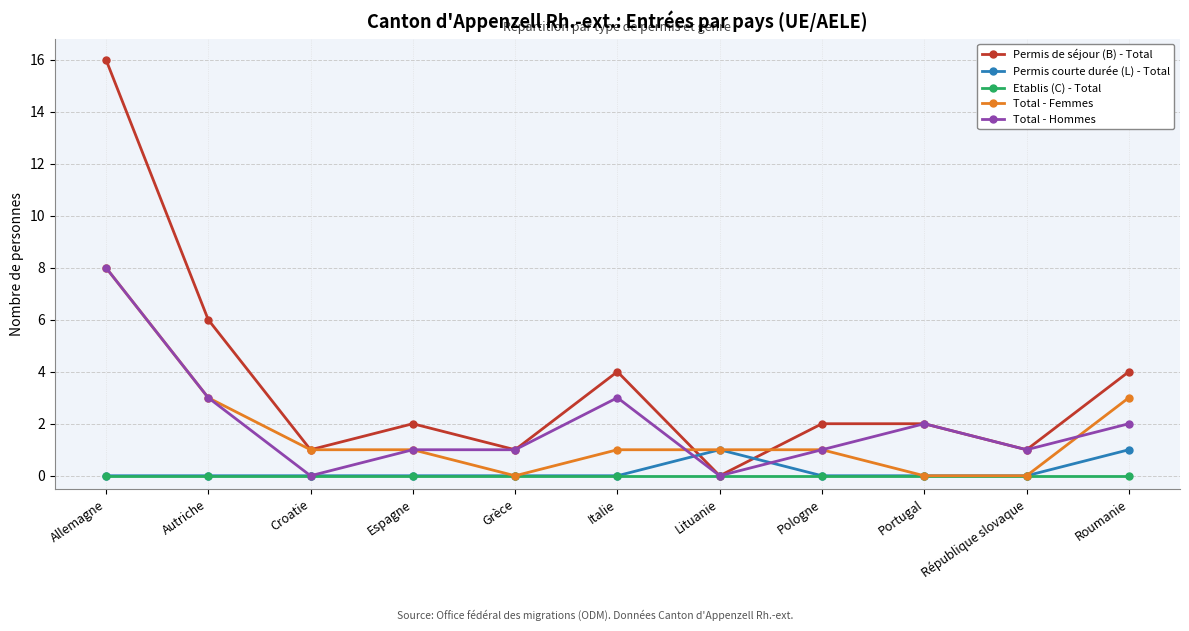

What is the average value of the Total - Hommes series?

2